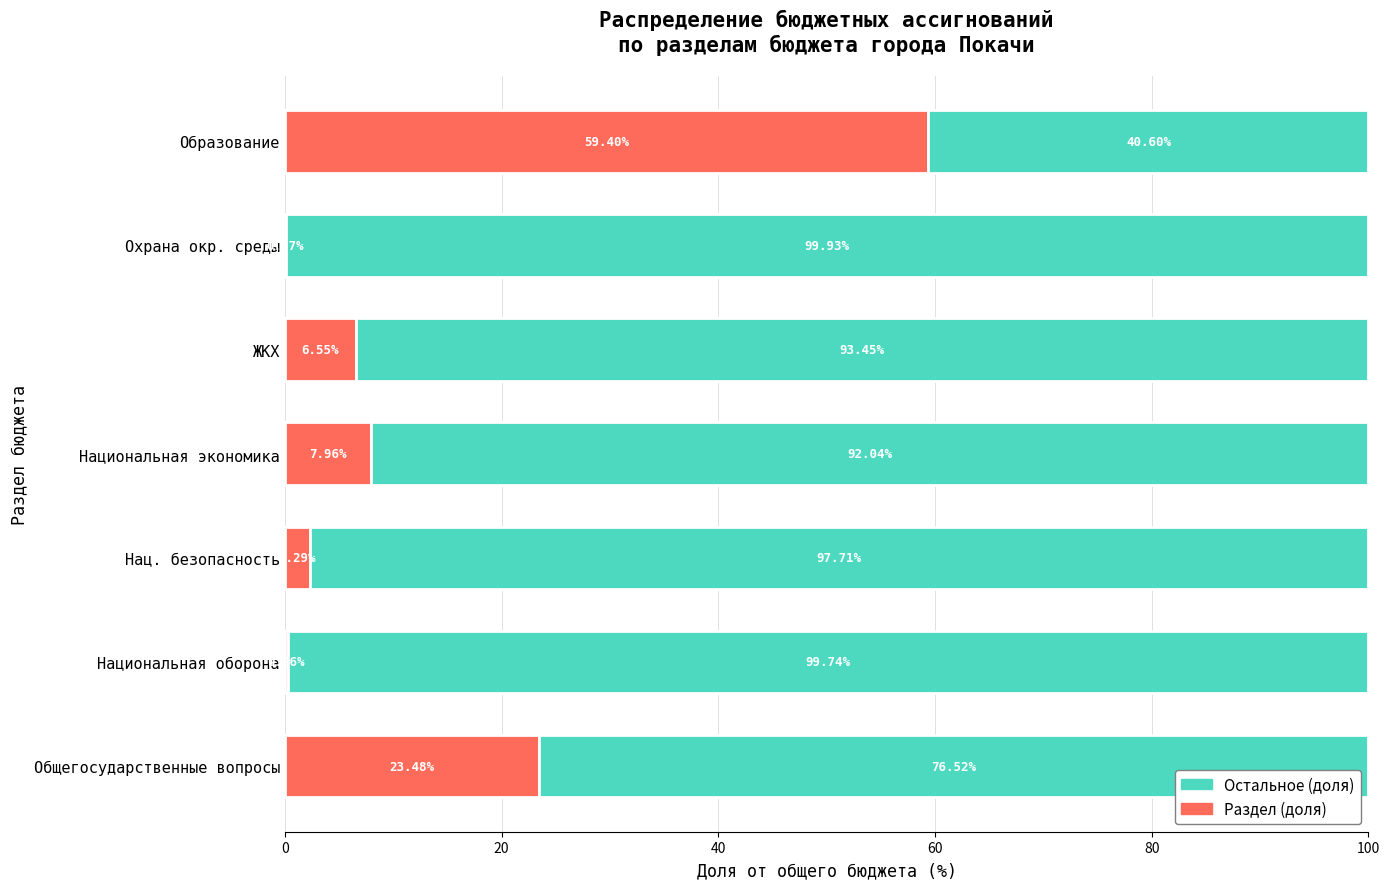

How many distinct data groups are displayed?

2